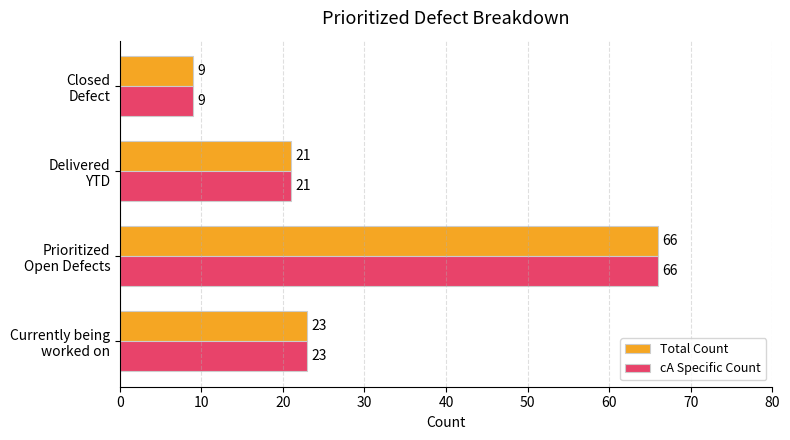

What is the lowest value of the Total Count series?

9